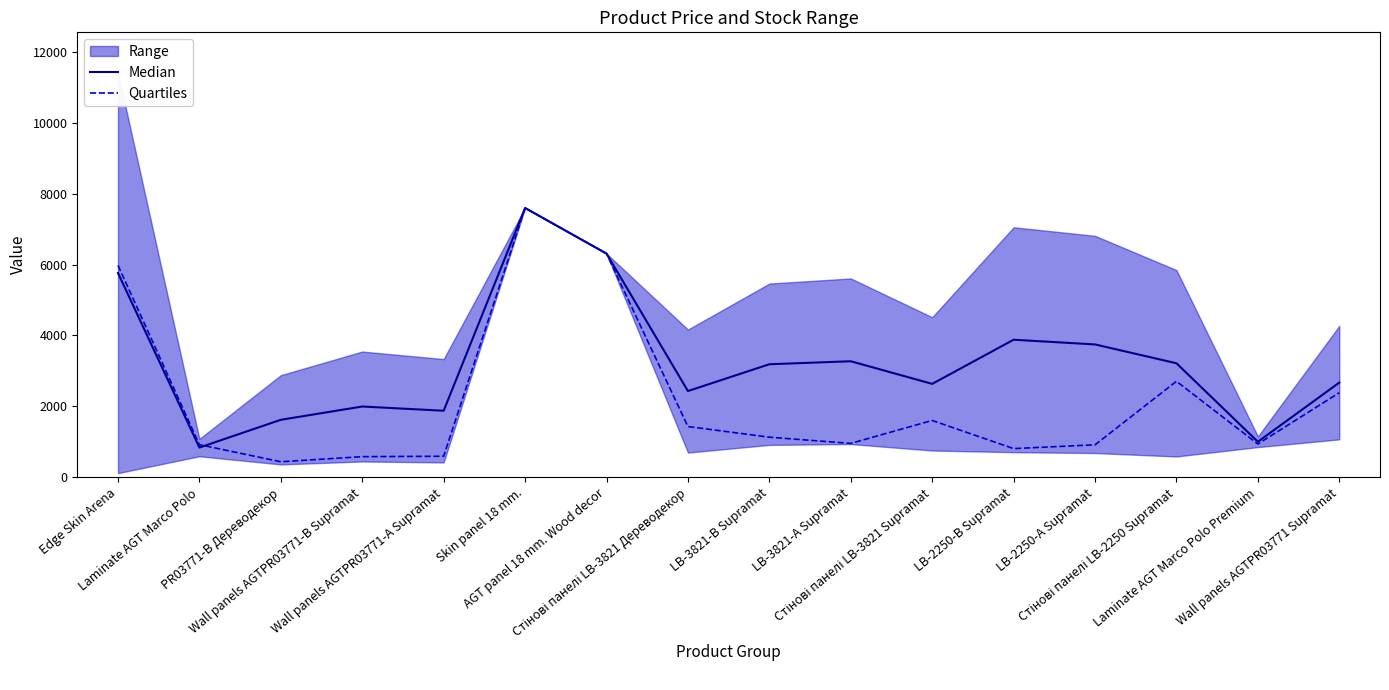

At Стінові панелі LB-3821 Дереводекор, list the series in order from largest to smallest.

Median, Quartiles